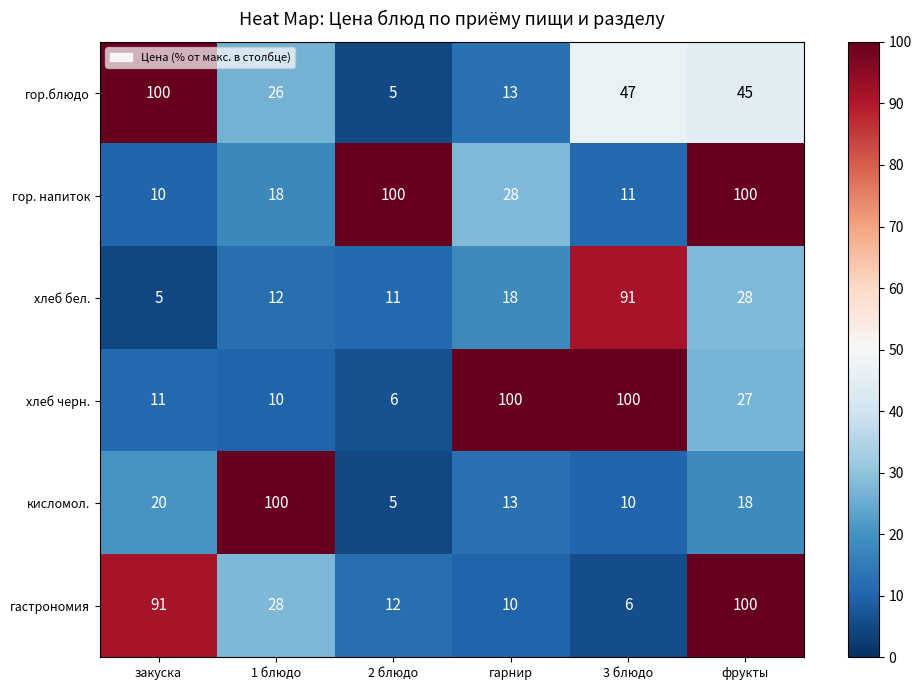

What is the greatest value displayed?

100